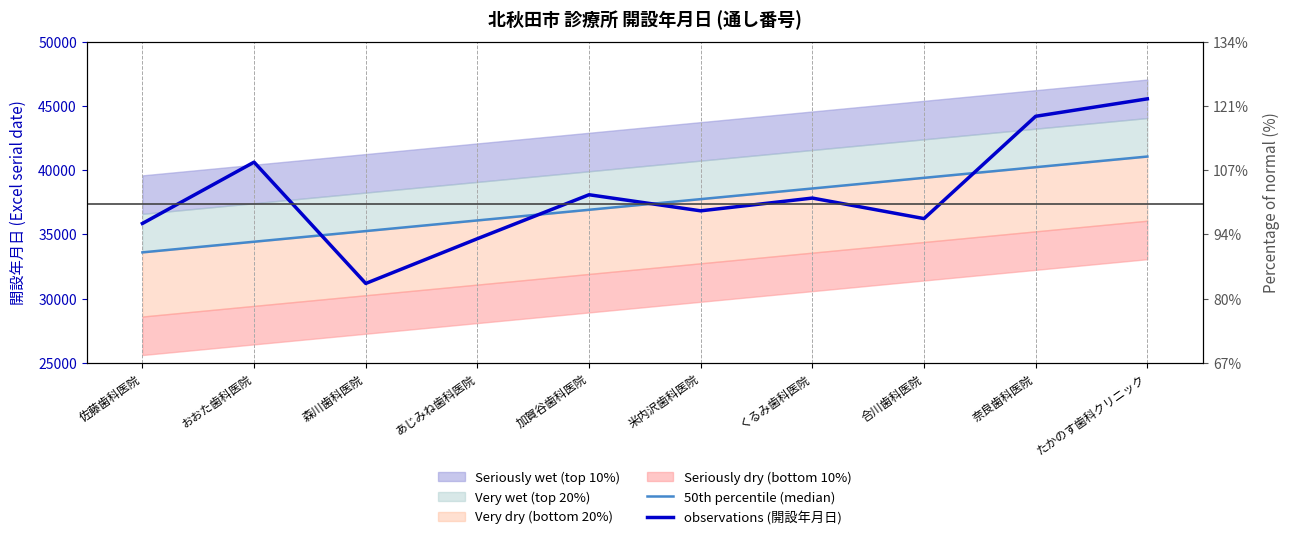

Rank the categories by observations (開設年月日) value from lowest to highest.

森川歯科医院, あじみね歯科医院, 佐藤歯科医院, 合川歯科医院, 米内沢歯科医院, くるみ歯科医院, 加賀谷歯科医院, おおた歯科医院, 奈良歯科医院, たかのす歯科クリニック